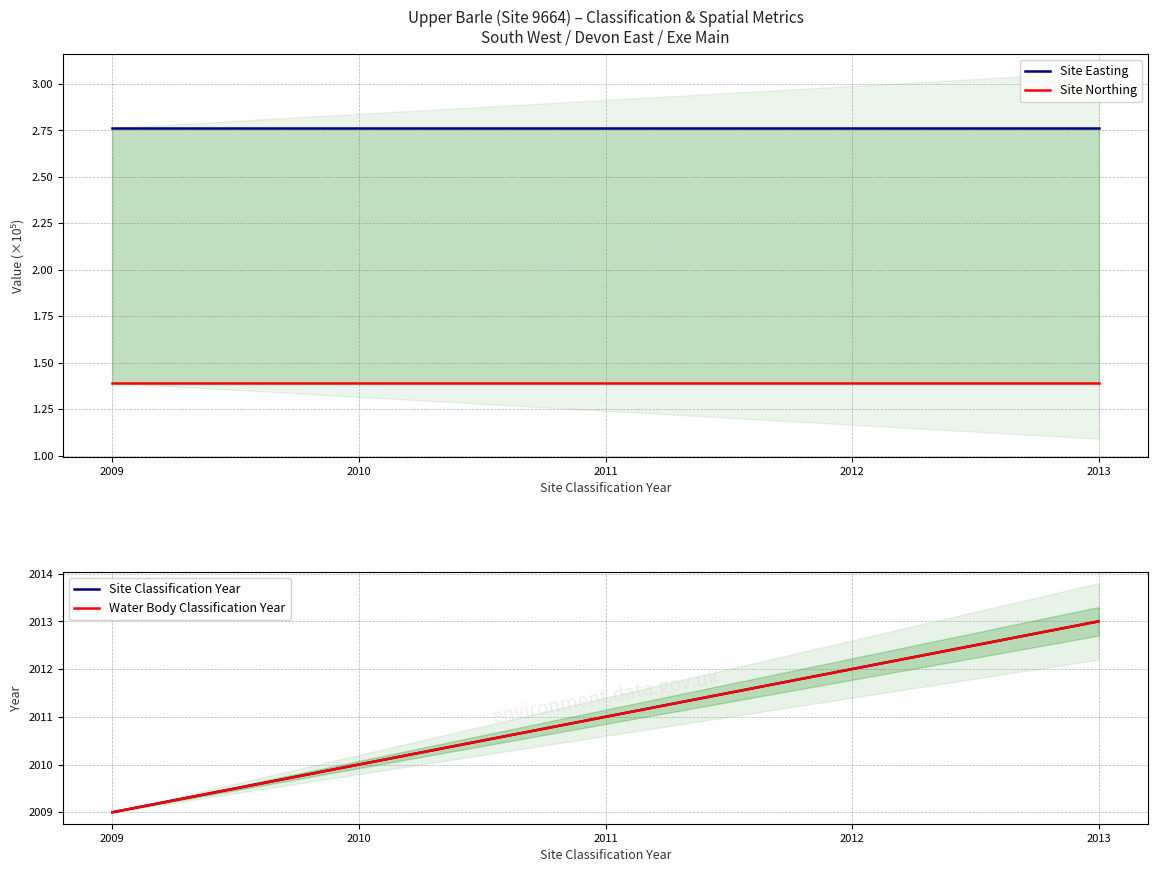

What is the value of the Site Easting point at the 2nd from the left?

2.8